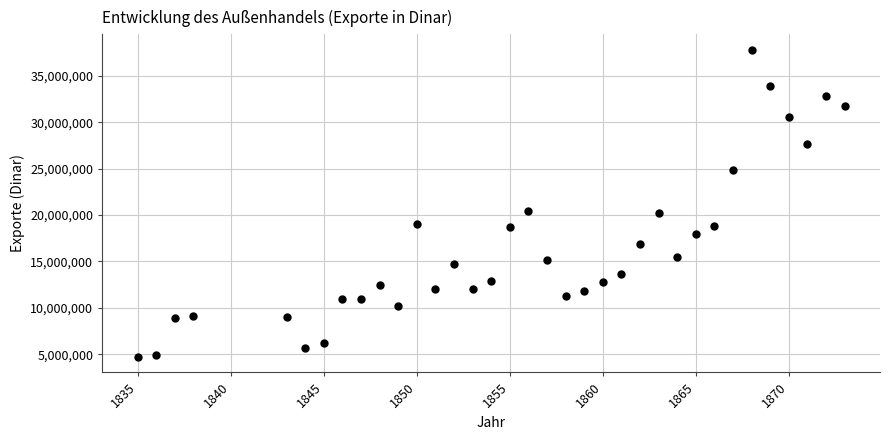

What is the range of X values (max minus min)?

38